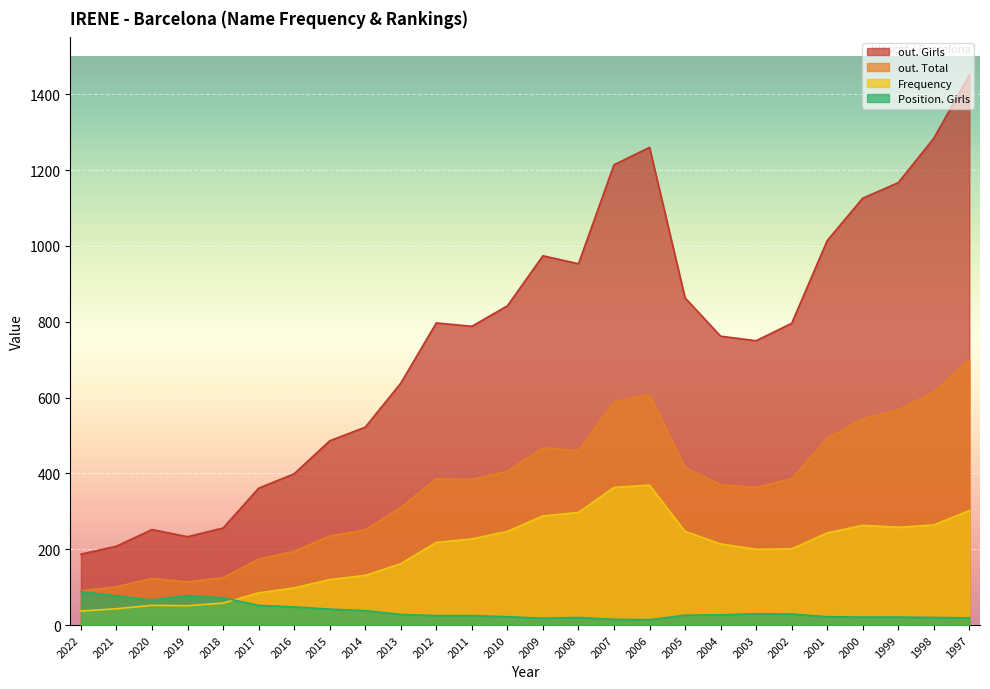

What is the maximum value for Frequency?

369